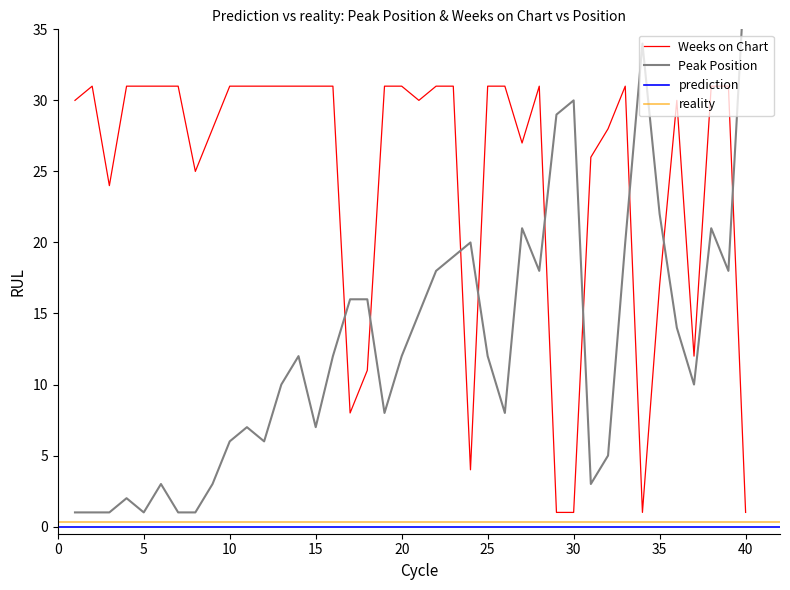

What is the highest value of the Weeks on Chart series?

31